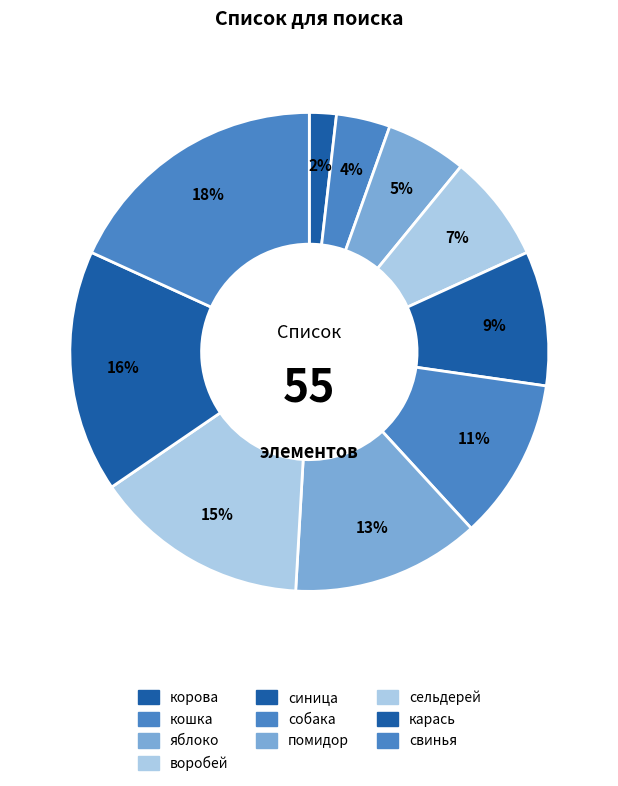

How many slices are in this pie chart?

10